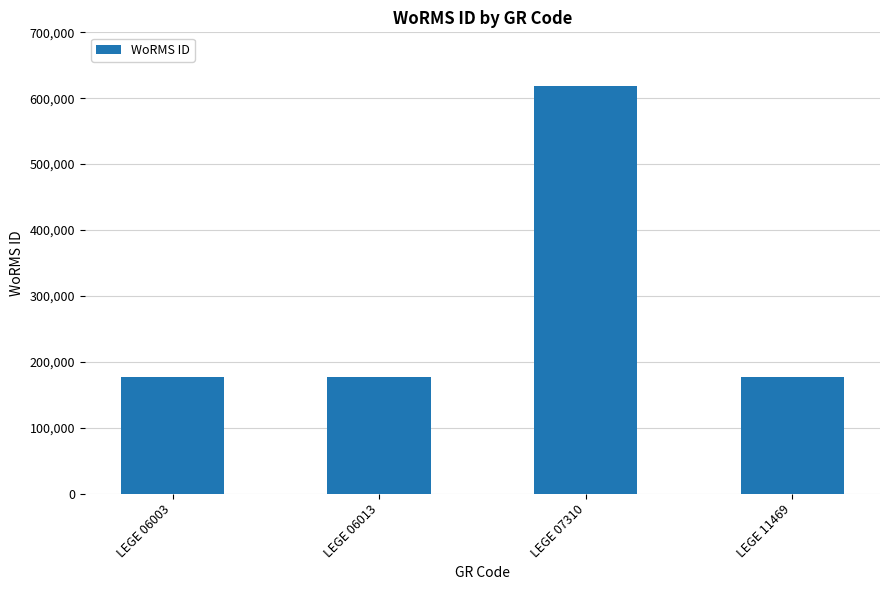

The value at LEGE 11469 is 177595. True or false?

True